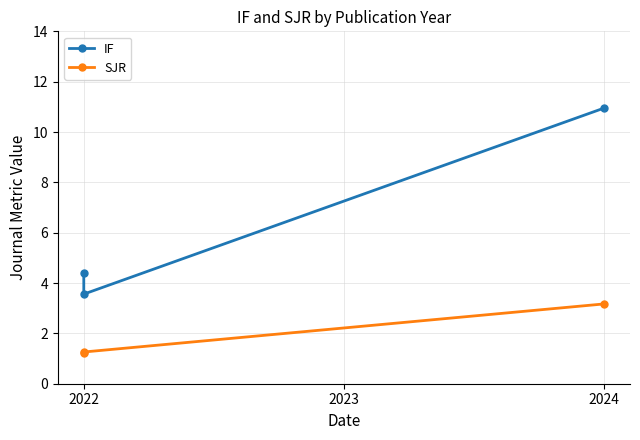

At which label is IF closest to 7?

2022